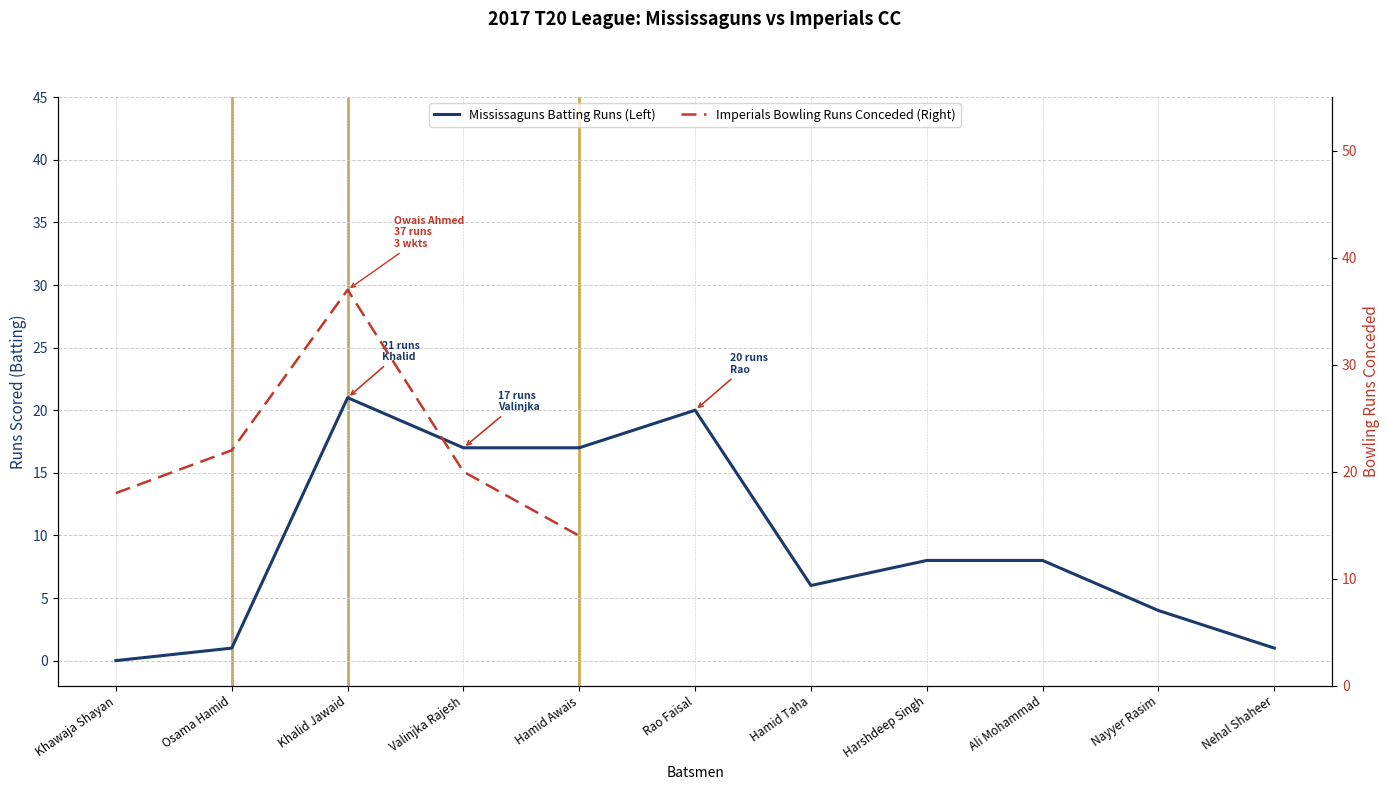

True or false: the data shows 25 at Hamid Awais.

False